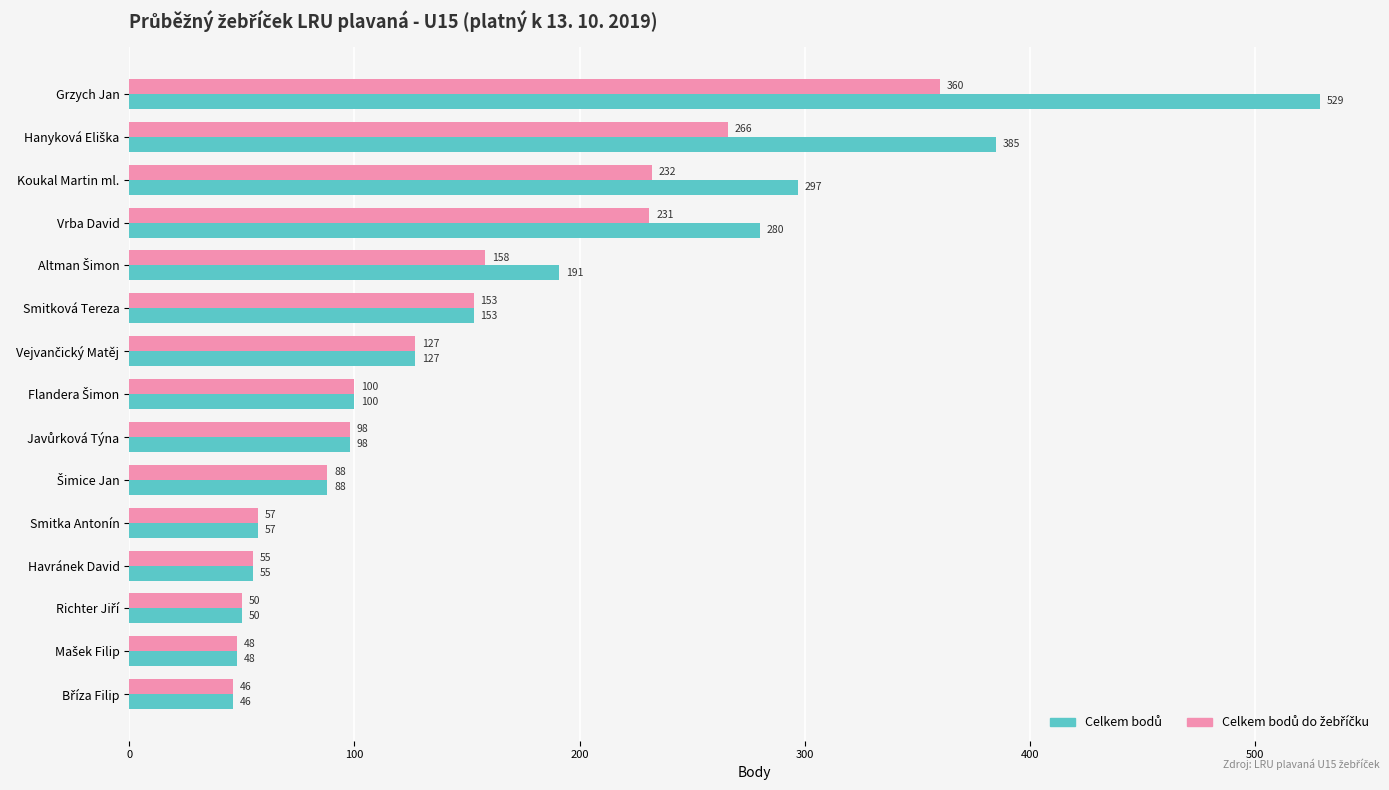

At how many categories does at least one series exceed 290?

3